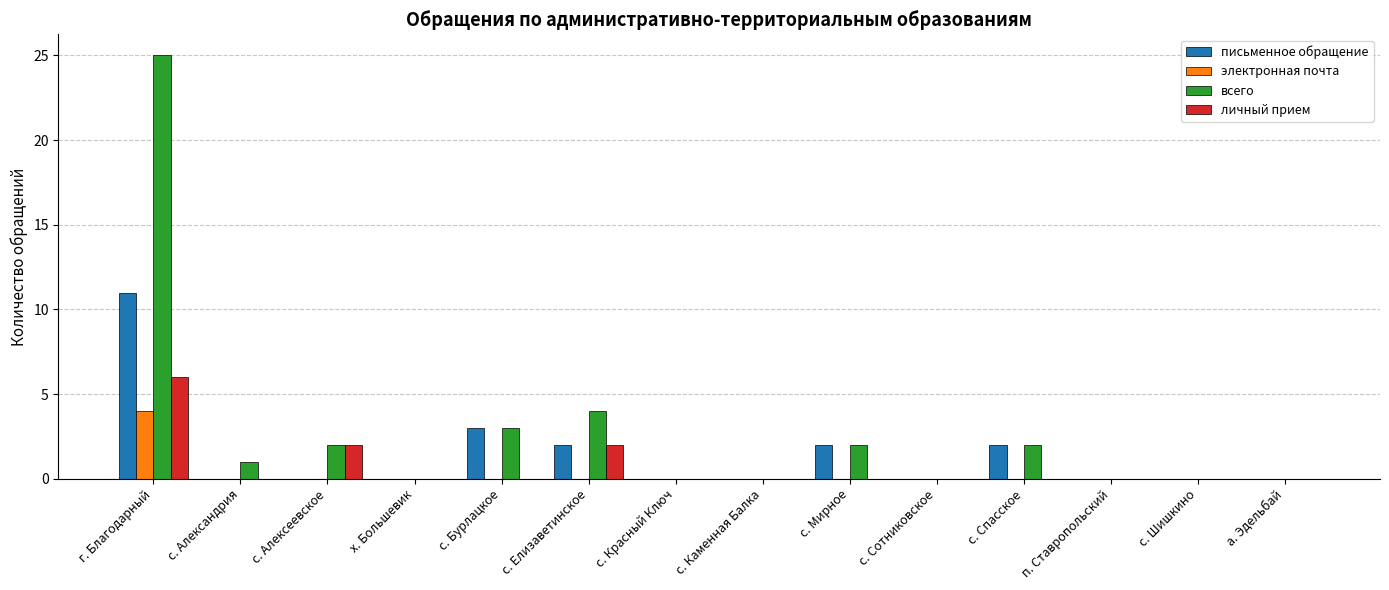

Where is письменное обращение nearest to the value 5?

с. Бурлацкое